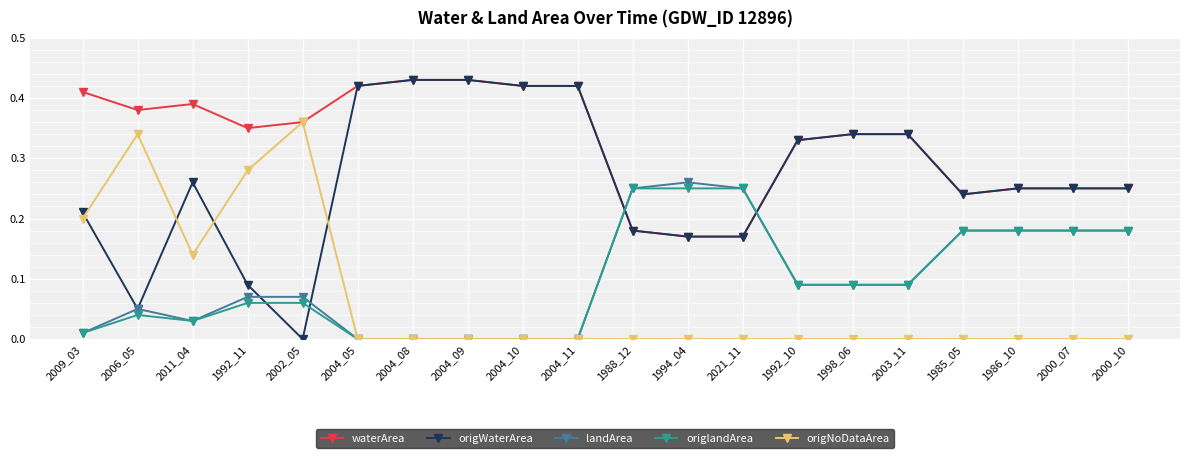

True or false: landArea has more than 1 points higher than both neighbors.

True